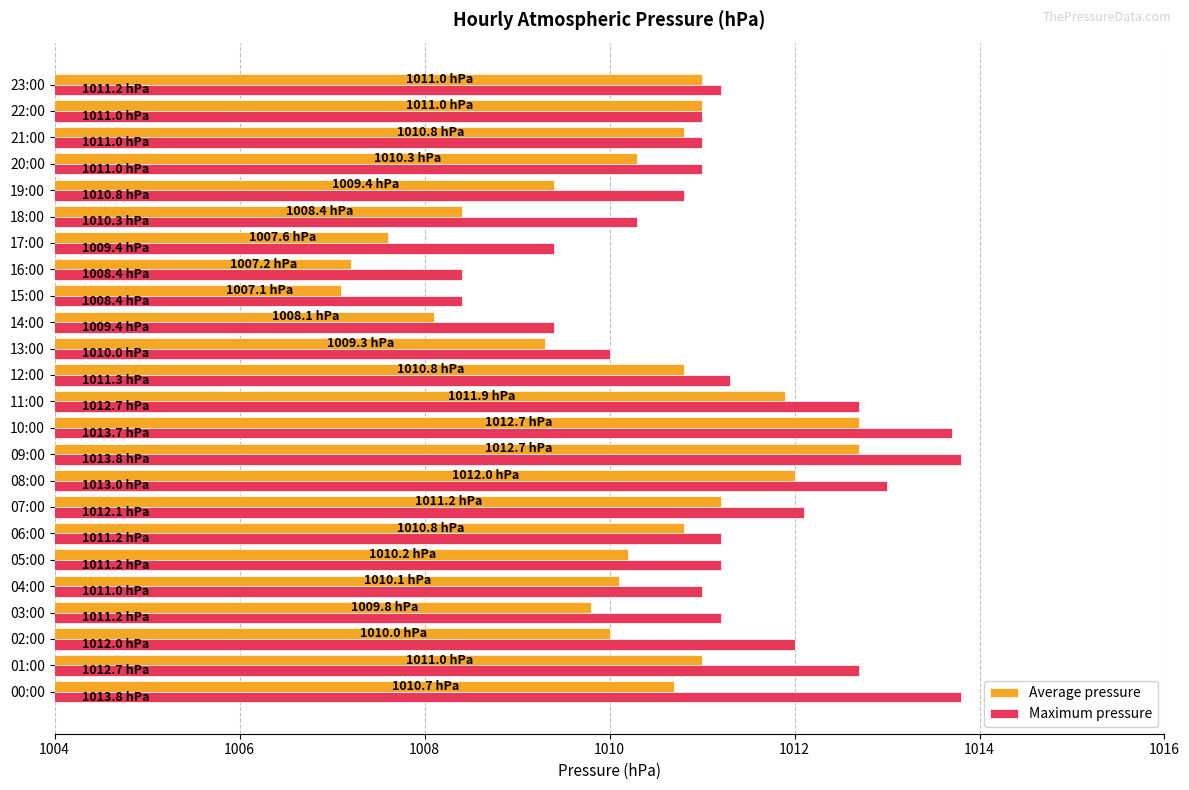

Count the number of data series in this chart.

2